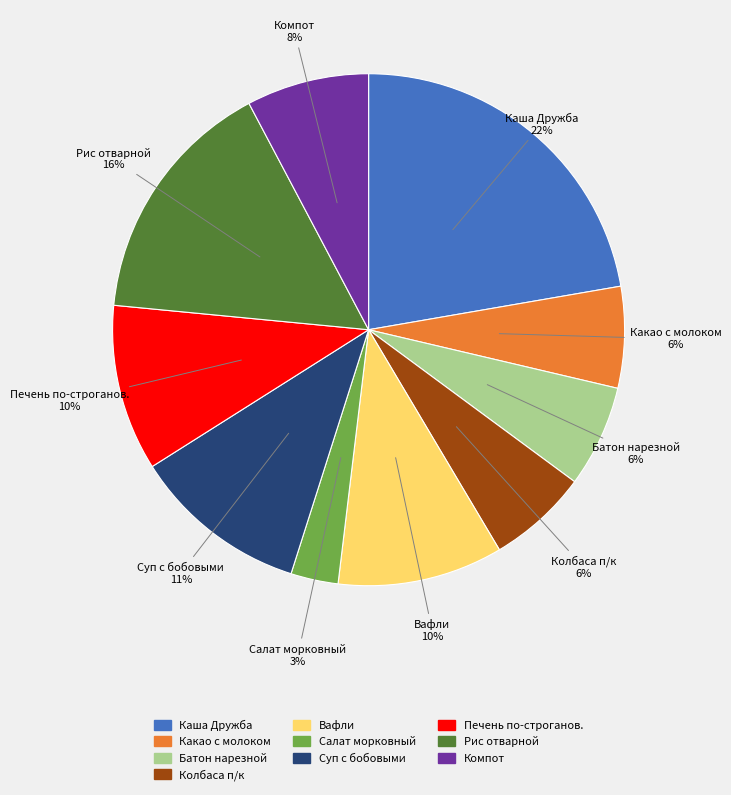

Between Печень по-строганов. and Колбаса п/к, which is larger?

Печень по-строганов.